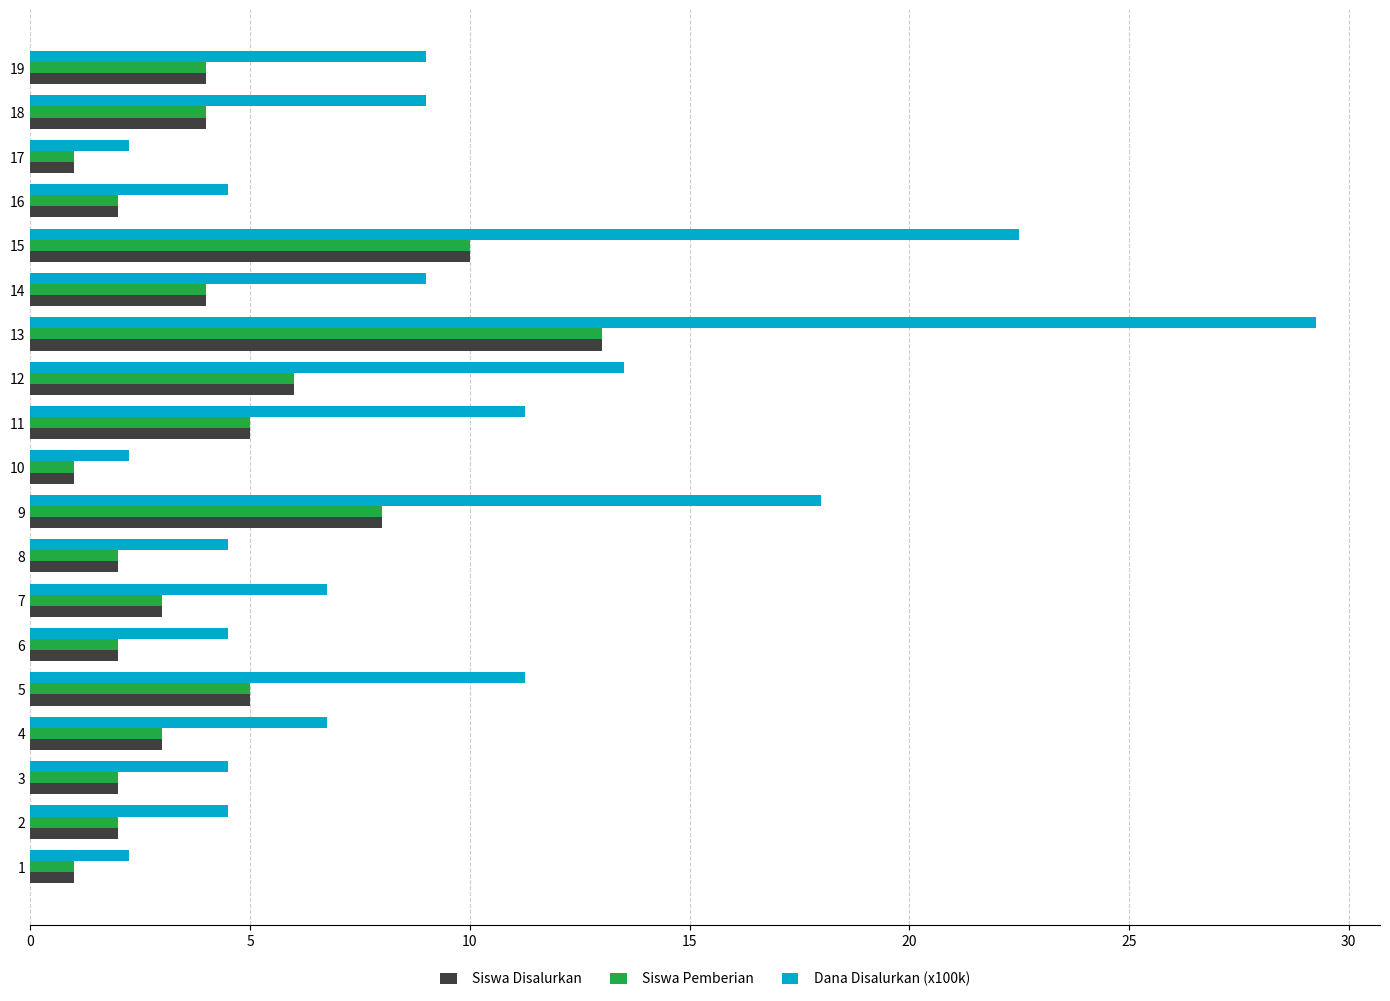

True or false: Siswa Pemberian has a value of 13.2 at 15.

False